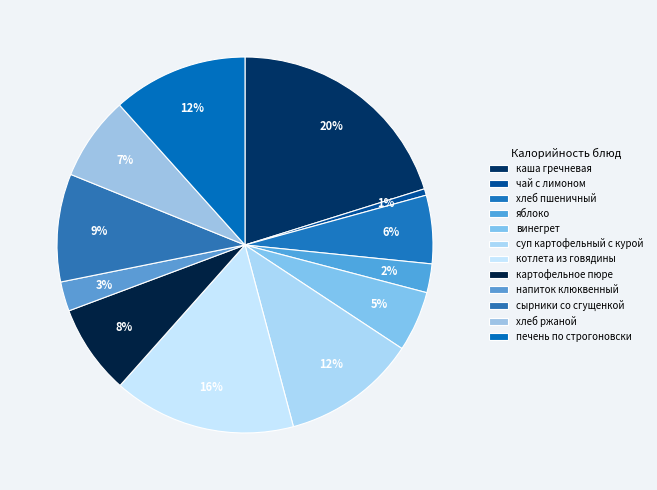

Which category has the smallest portion of the pie?

чай с лимоном